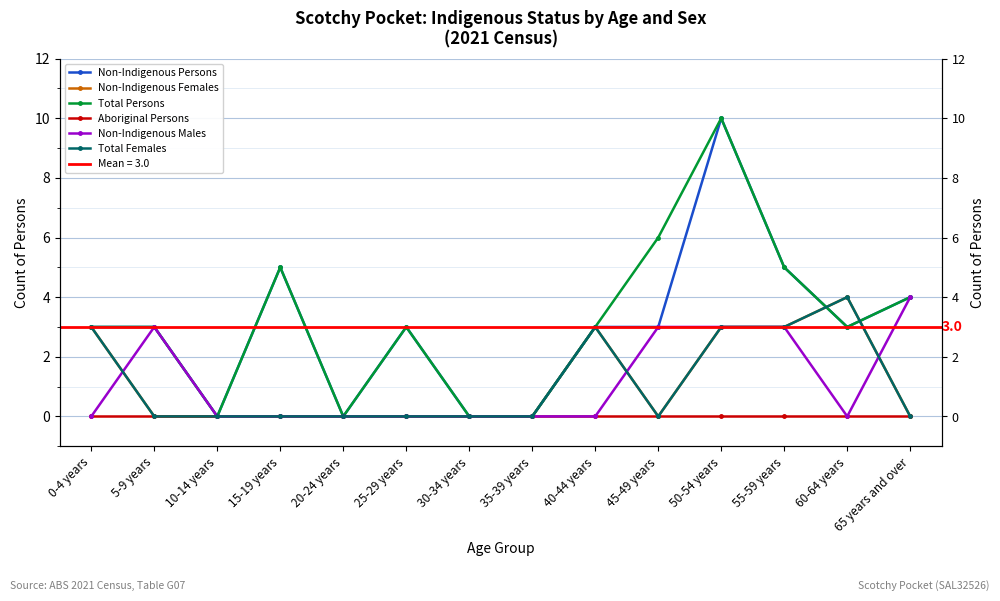

Count the Total Persons values in the range 0 to 5.

12